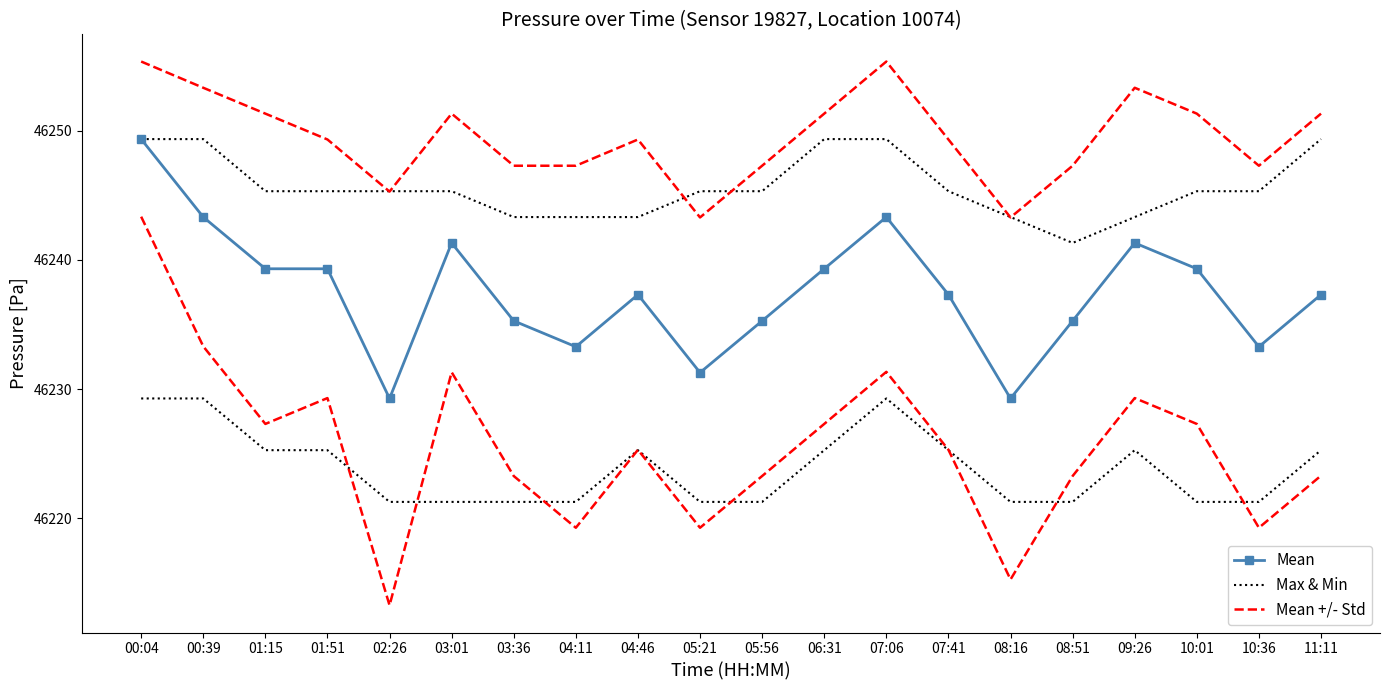

What is the value of the Mean +/- Std point at the 7th from the left?

46247.3